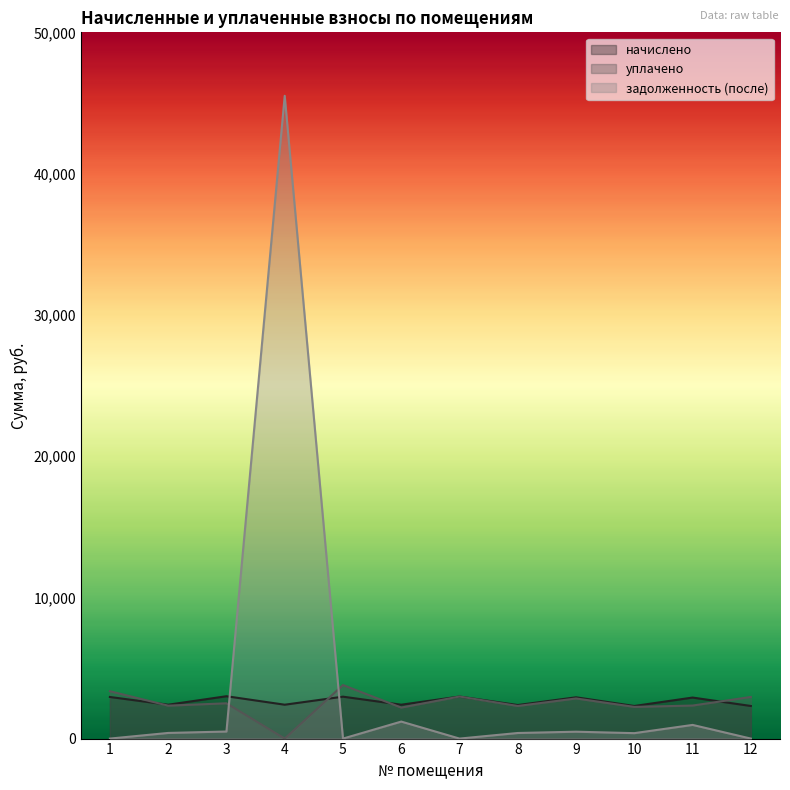

Which label corresponds to the smallest value in the chart?

4